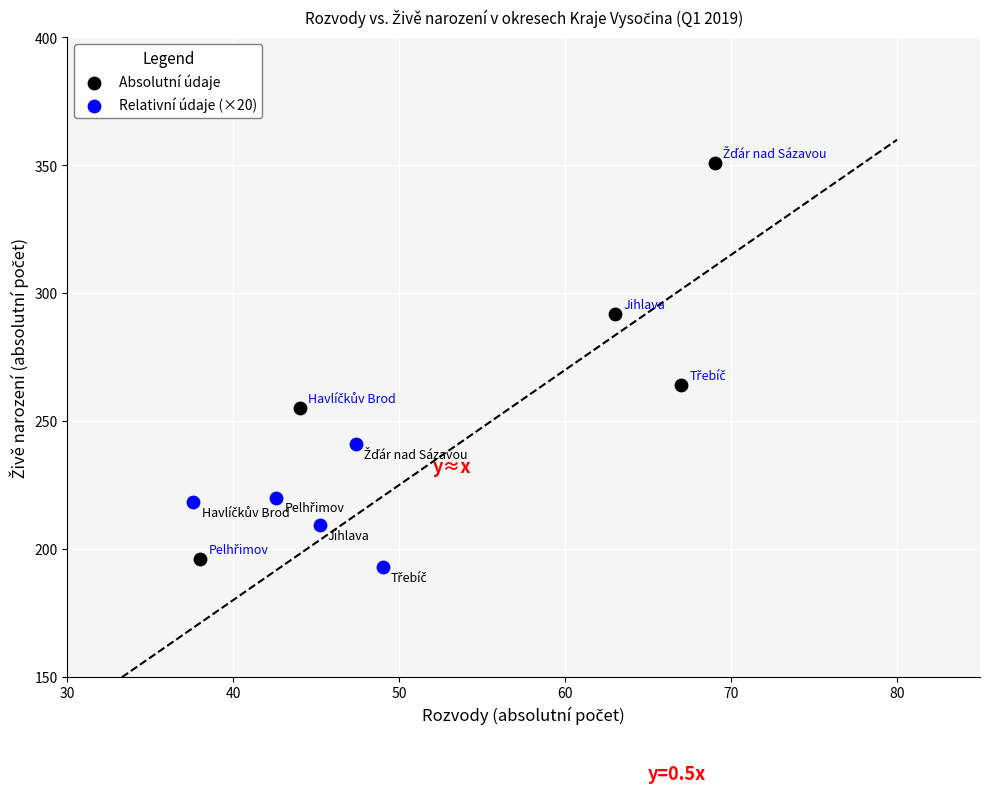

Which series reaches the maximum Y coordinate?

Absolutní údaje